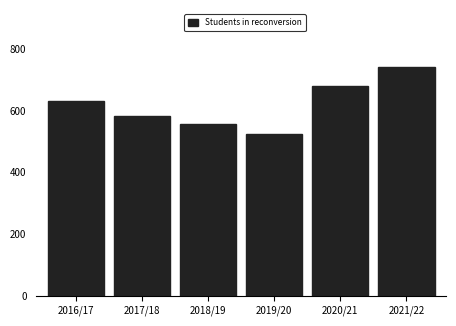

Reading left to right, what are all the values shown in this chart?

2016/17=631	2017/18=583	2018/19=556	2019/20=524	2020/21=680	2021/22=741